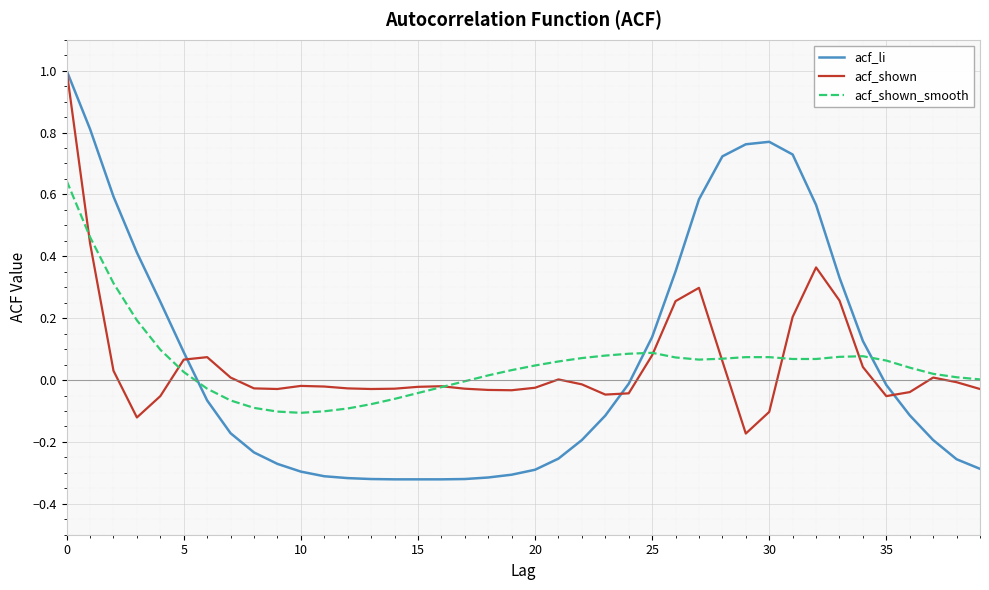

What is the maximum value shown in the chart?

1.0